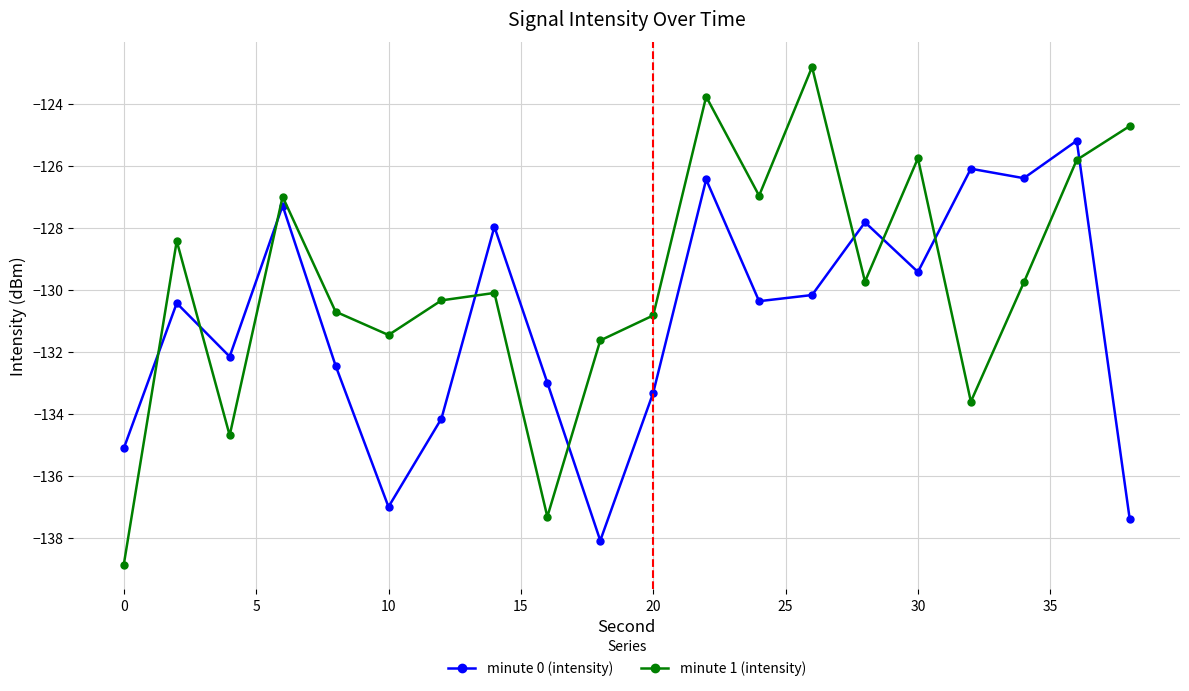

Does the chart display data point markers on the line(s)?

Yes